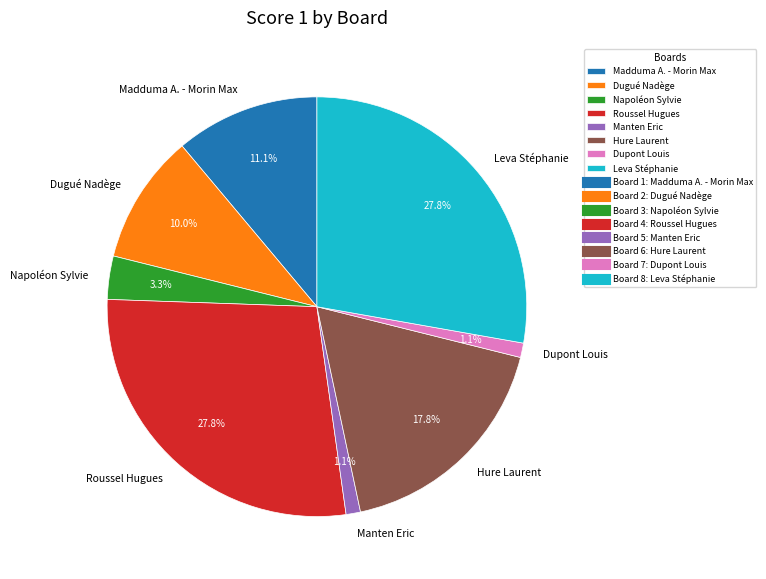

To the nearest percent, what is the average slice percentage?

12%